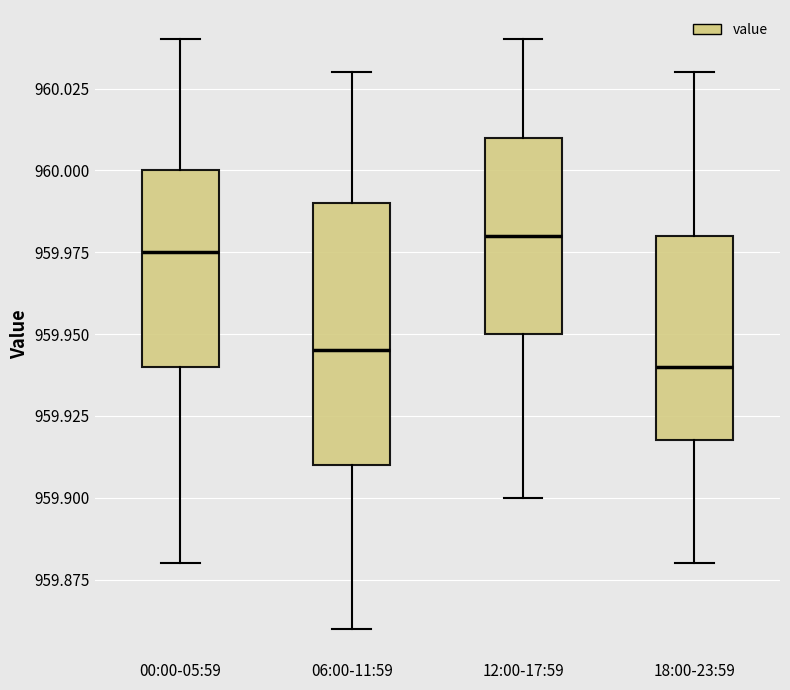

Comparing the boxes themselves (not the whiskers), which one is the tallest?

06:00-11:59